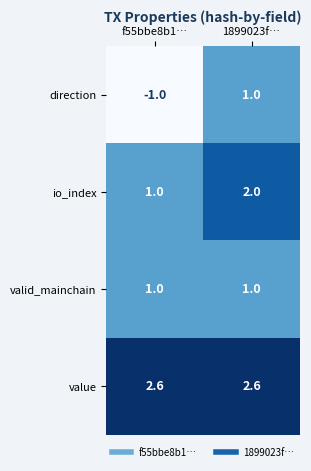

Which series changed the most between f55bbe8b1… and 1899023f…?

direction